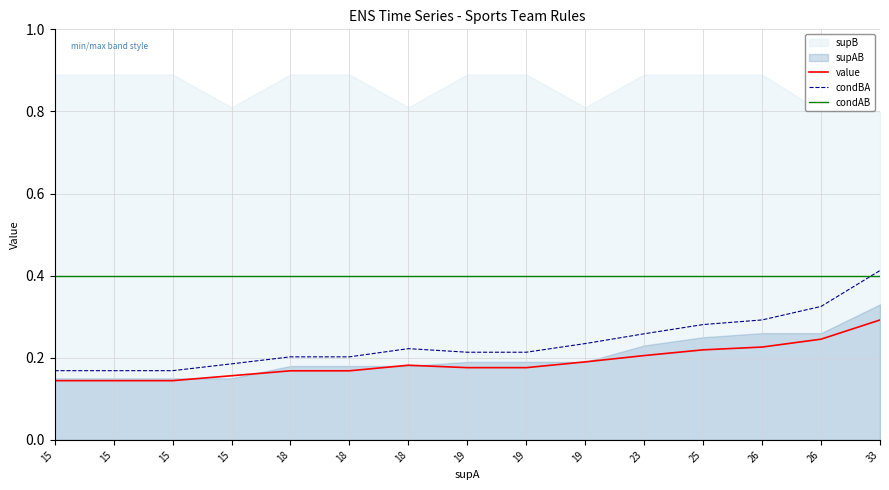

Reading left to right, transcribe all the data shown in this chart.

value: 15=0.1	15=0.1	15=0.1	15=0.2	18=0.2	18=0.2	18=0.2	19=0.2	19=0.2	19=0.2	23=0.2	25=0.2	26=0.2	26=0.2	33=0.3
condBA: 15=0.2	15=0.2	15=0.2	15=0.2	18=0.2	18=0.2	18=0.2	19=0.2	19=0.2	19=0.2	23=0.3	25=0.3	26=0.3	26=0.3	33=0.4
condAB: 15=0.4	15=0.4	15=0.4	15=0.4	18=0.4	18=0.4	18=0.4	19=0.4	19=0.4	19=0.4	23=0.4	25=0.4	26=0.4	26=0.4	33=0.4